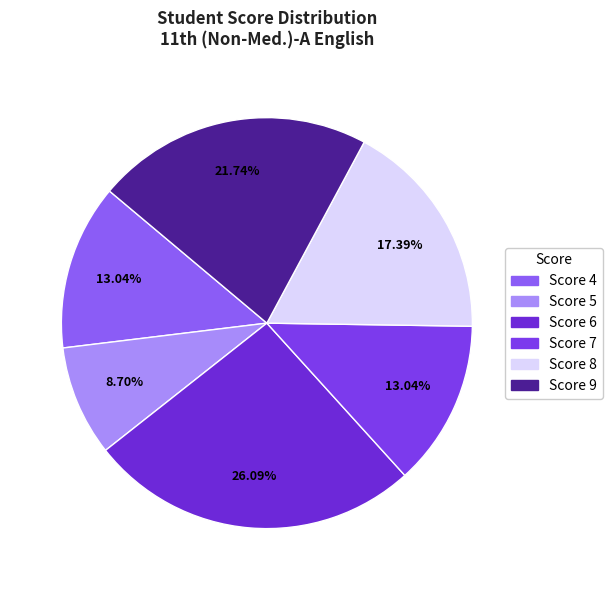

Count the number of slices in the pie.

6